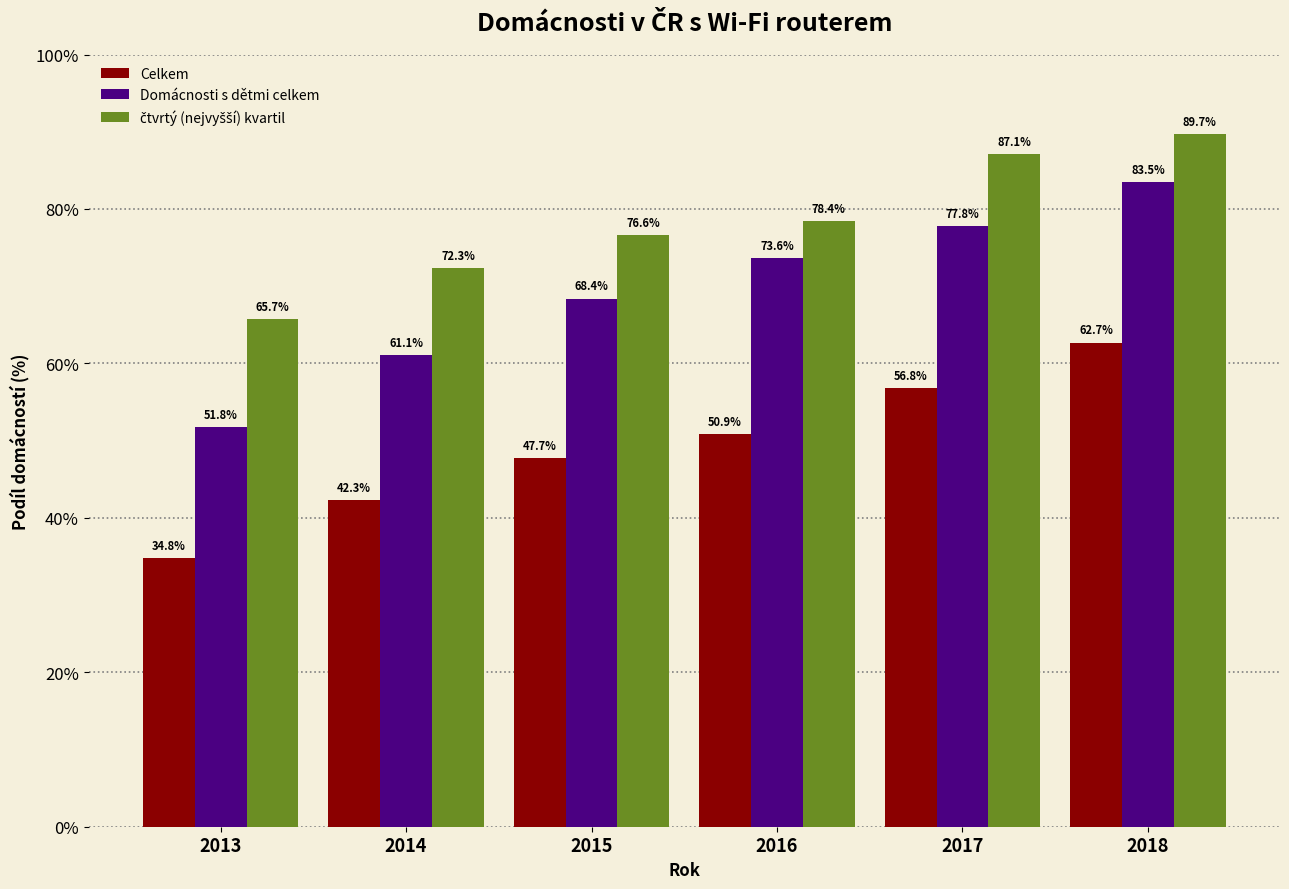

What value does the Celkem series have at 2015?

47.7